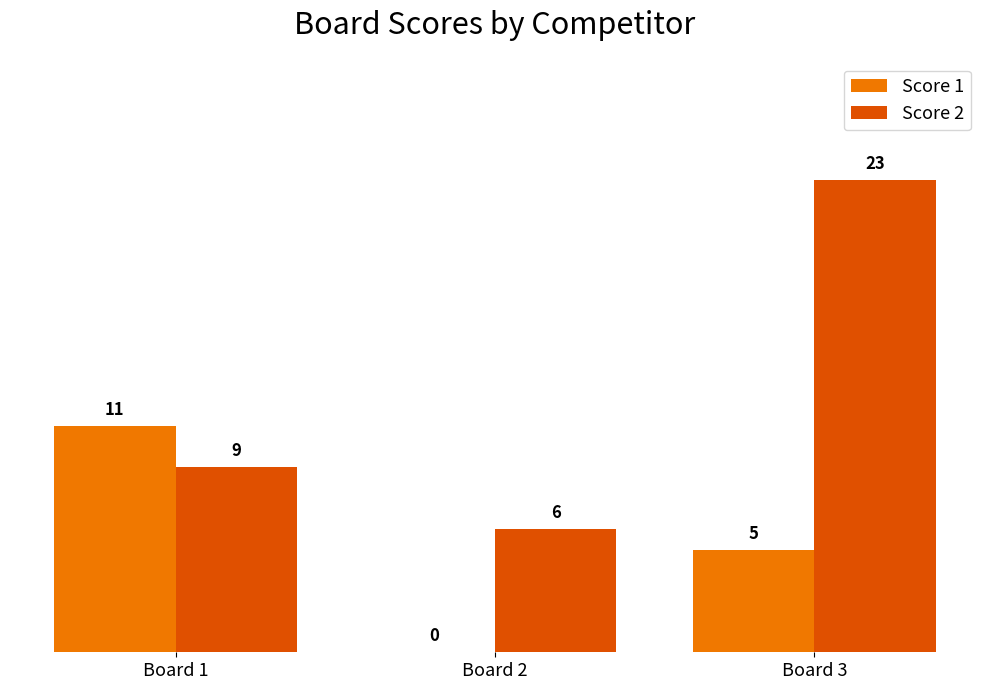

What is the total value across all series at Board 1?

20